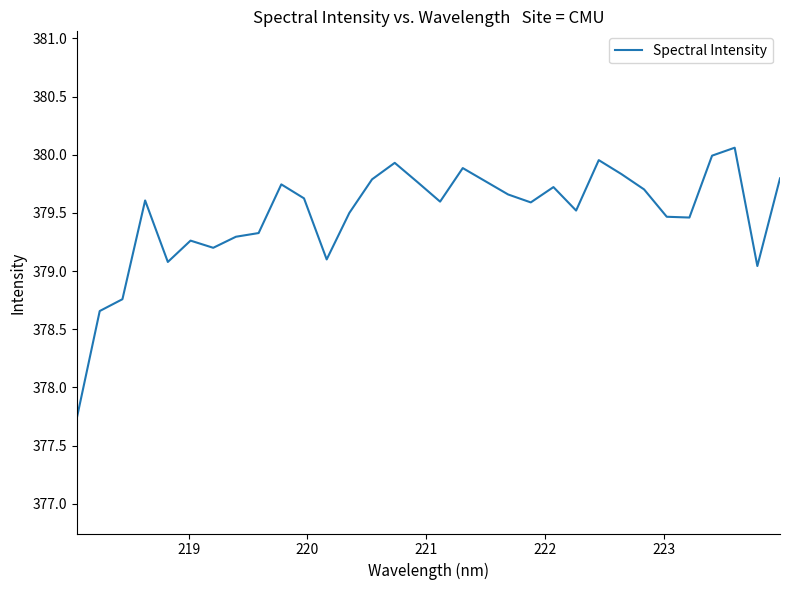

Count the number of data series in this chart.

1